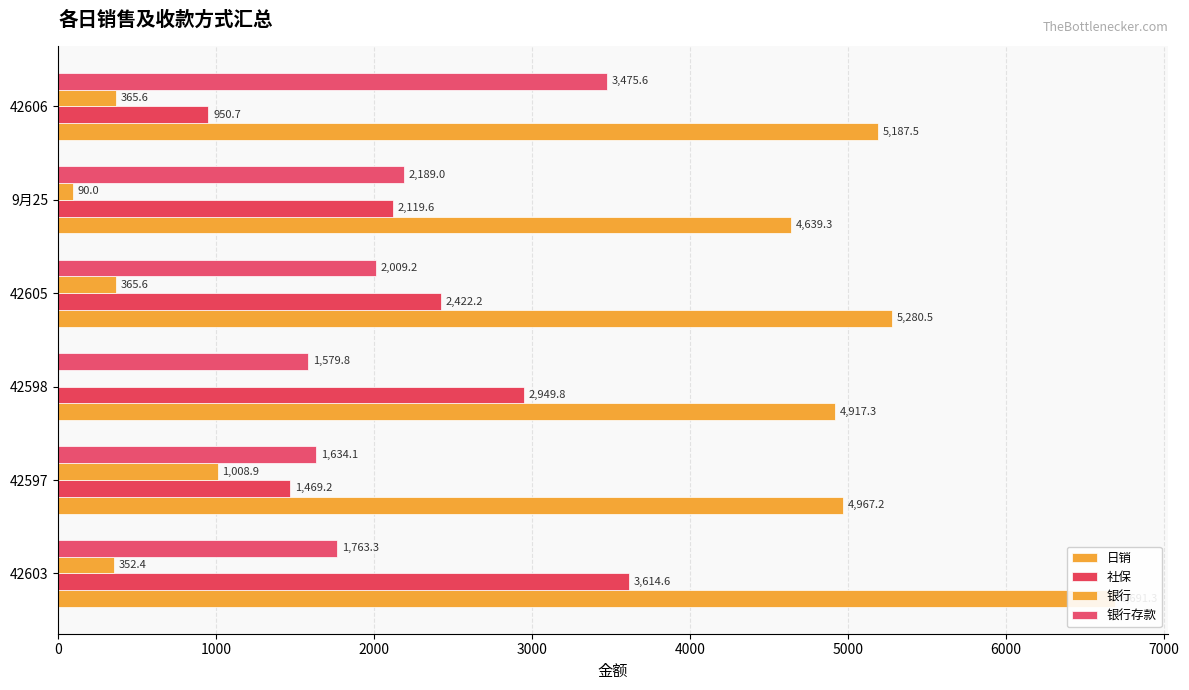

How many bars are there in each group?

4